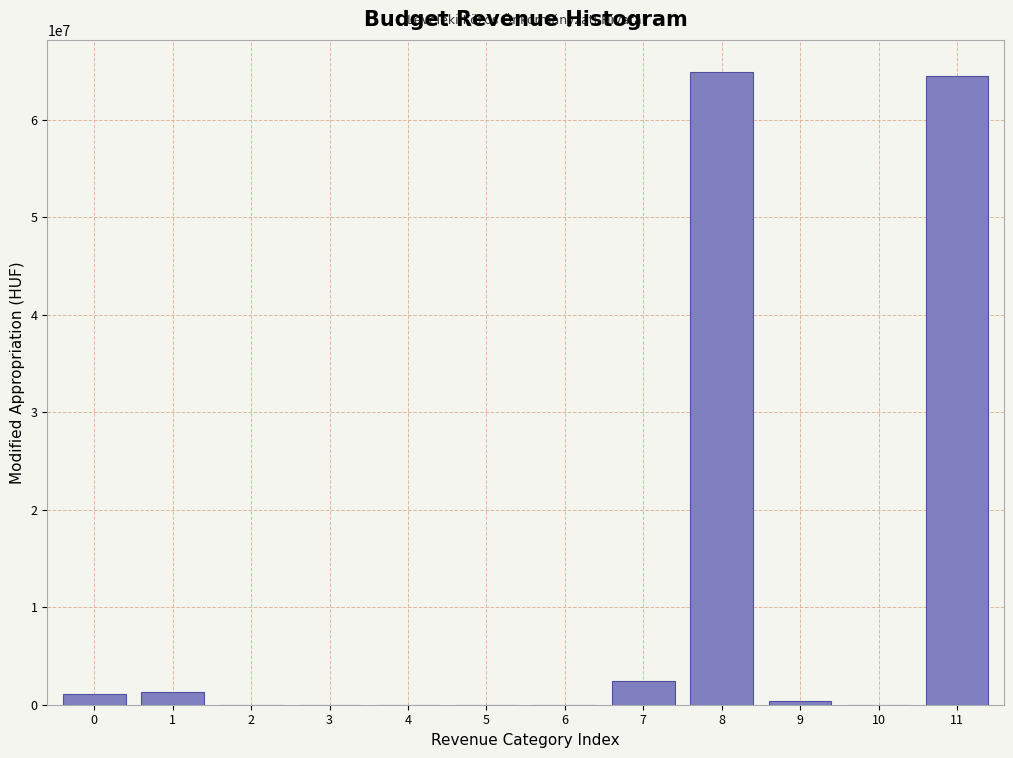

The value at 3 is 0. True or false?

True